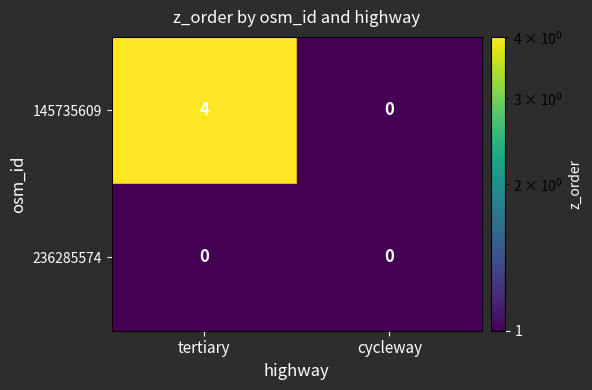

What is the total value across all series at tertiary?

4